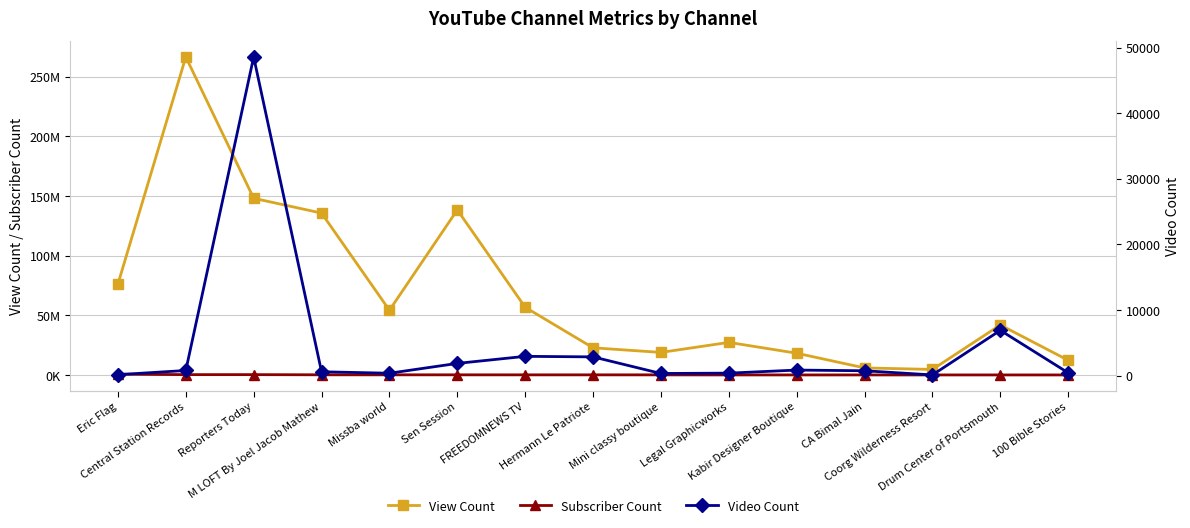

What is the spread (max minus min) of values at Mini classy boutique?

18946038